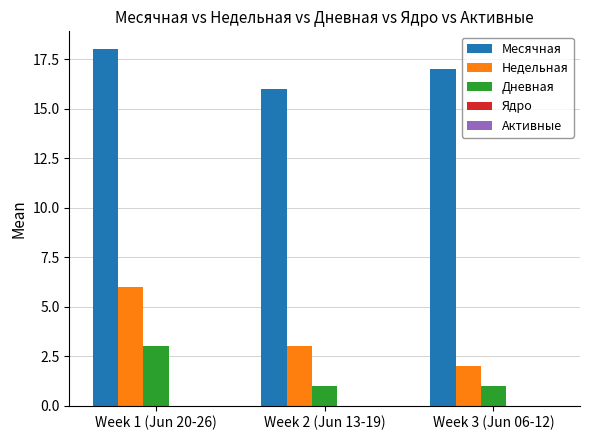

At how many categories does at least one series exceed 8?

3